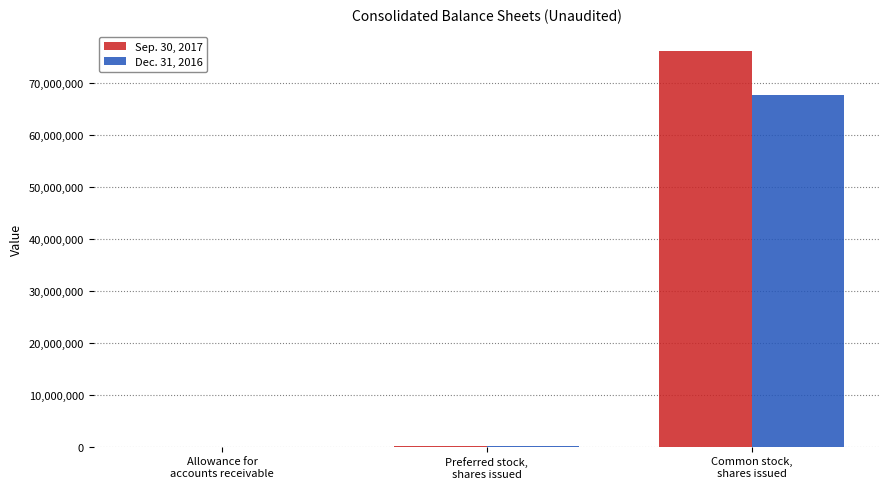

What is the sum of the Sep. 30, 2017 values at Common stock,
shares issued and Allowance for
accounts receivable?

76020451